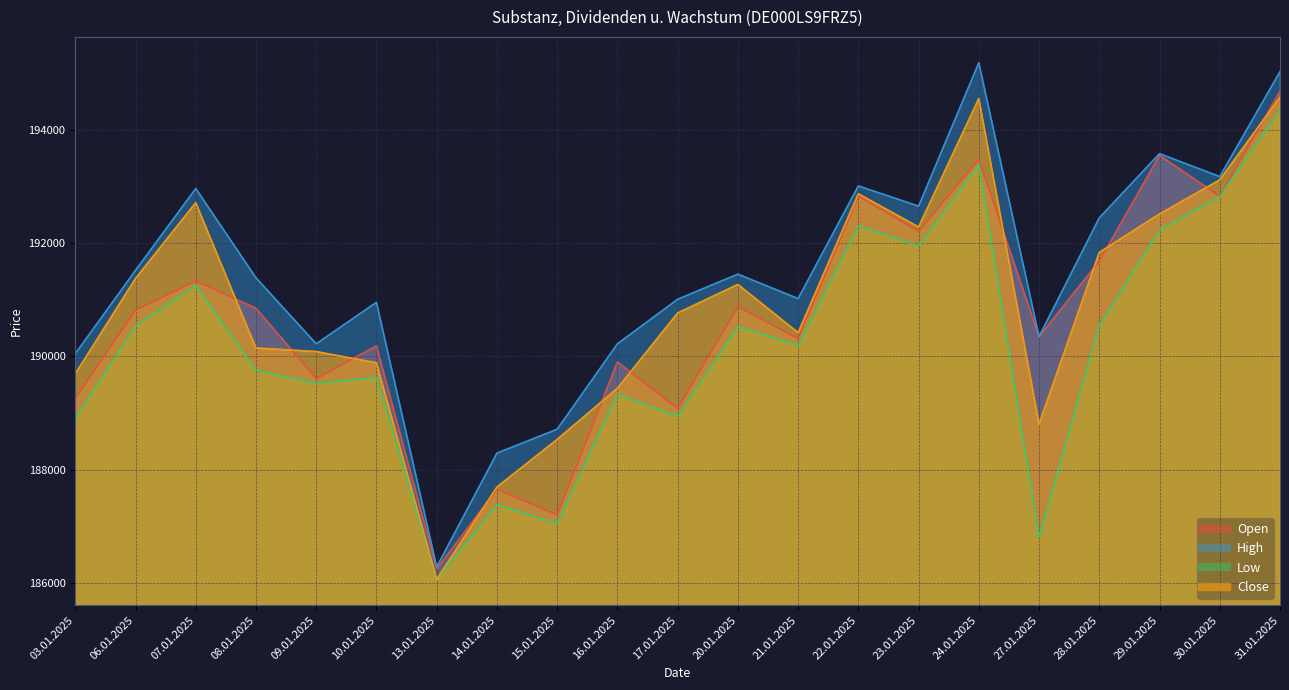

What is the label of the 1st point from the right?

31.01.2025